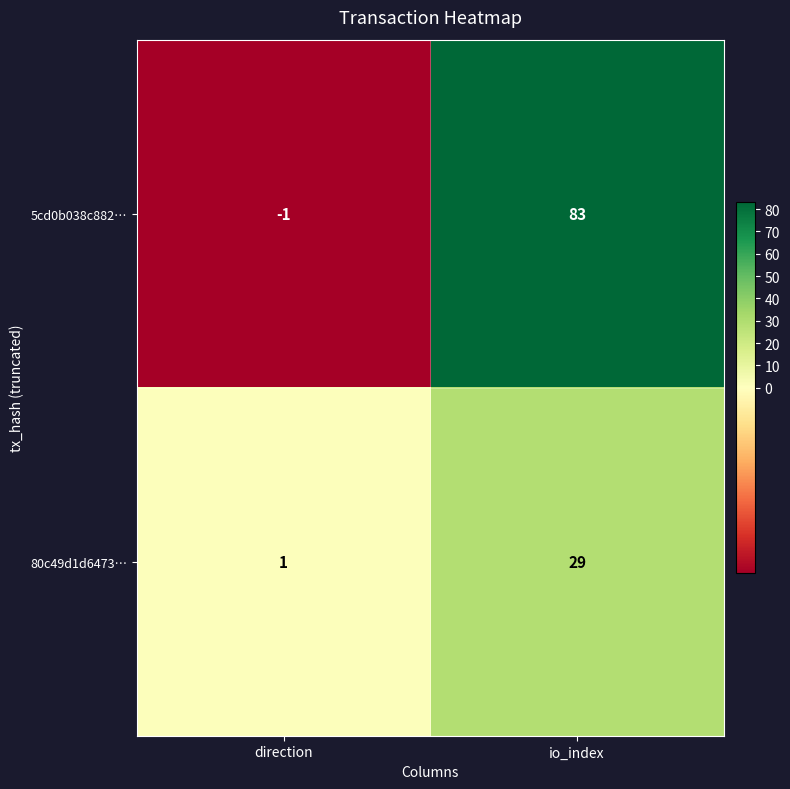

True or false: 80c49d1d6473… has a value of 18 at io_index.

False